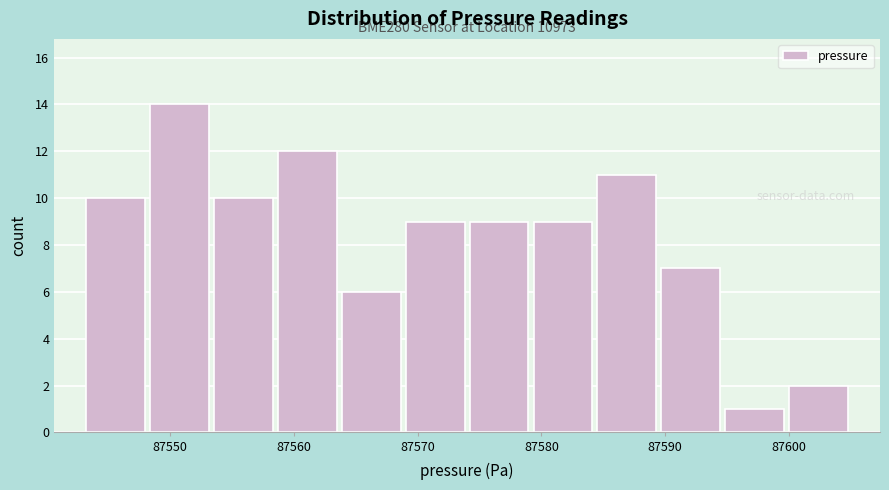

Which range on the x-axis has the tallest bar?

87548 to 87553